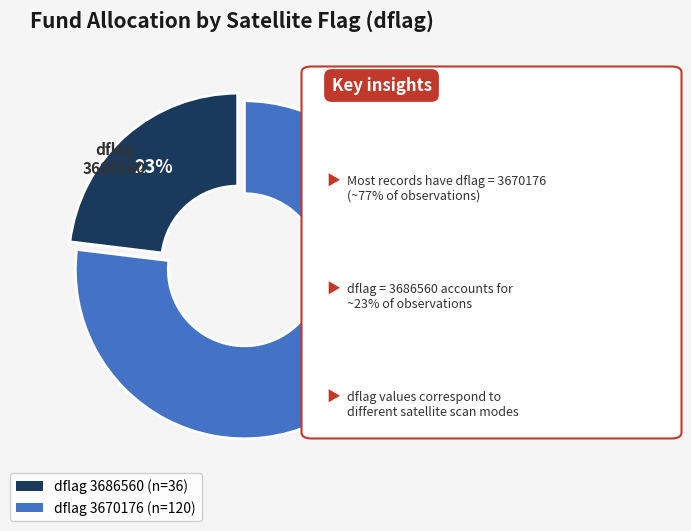

To the nearest percent, what is the average slice percentage?

50%